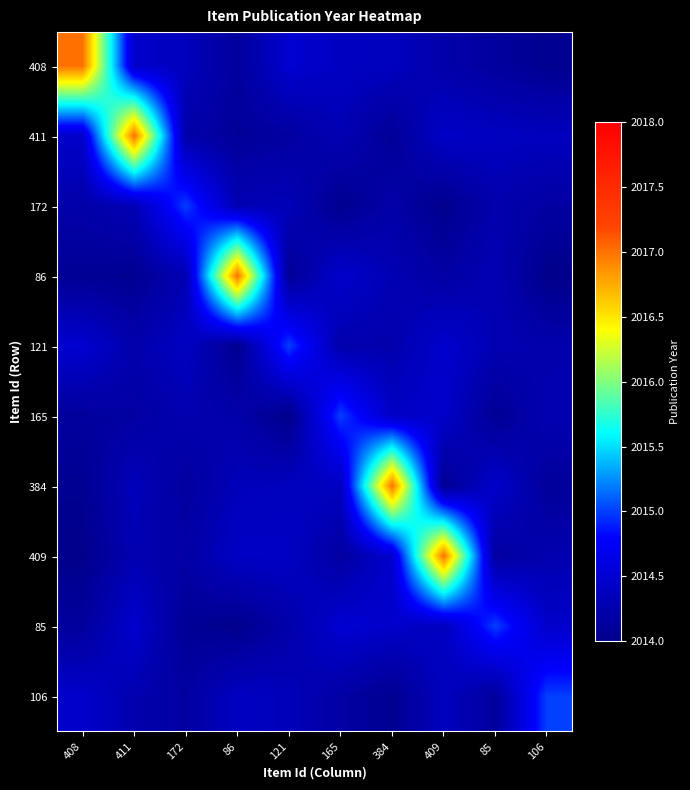

True or false: 165 has a value of 2014.4 at 409.

True